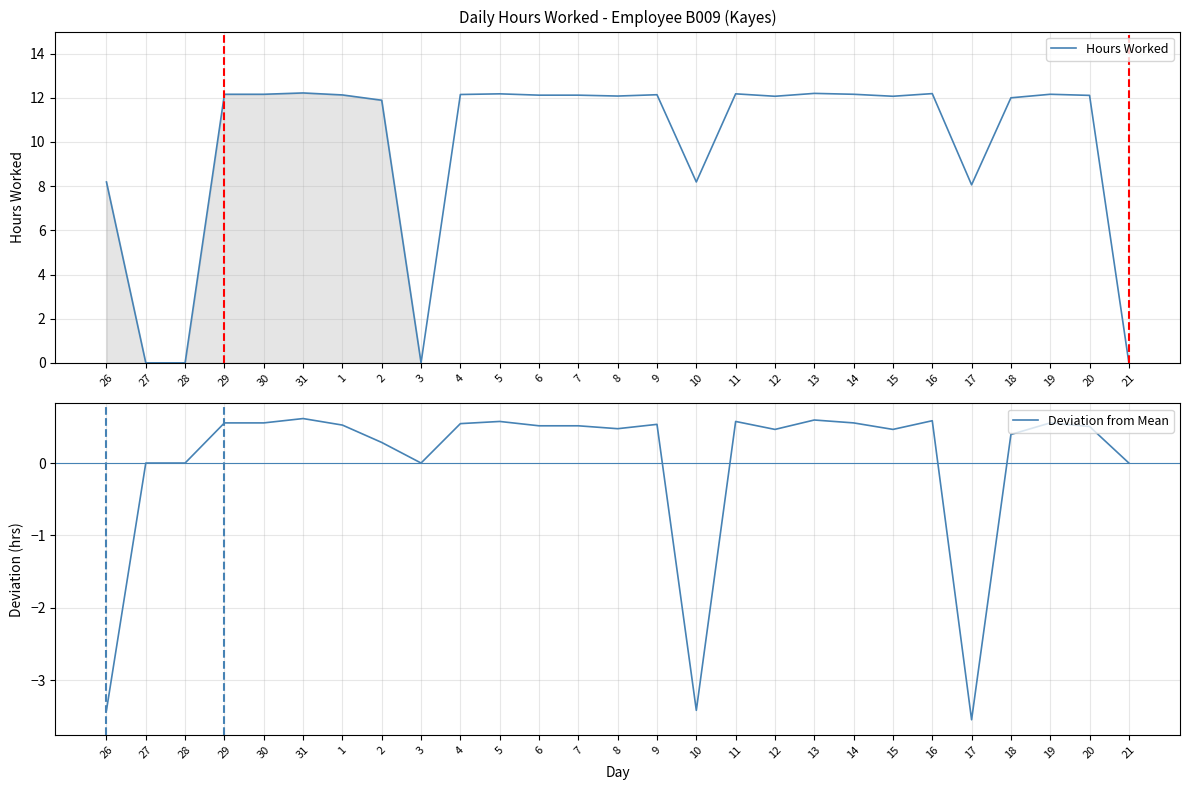

True or false: Deviation from Mean and Hours Worked cross at least once.

False